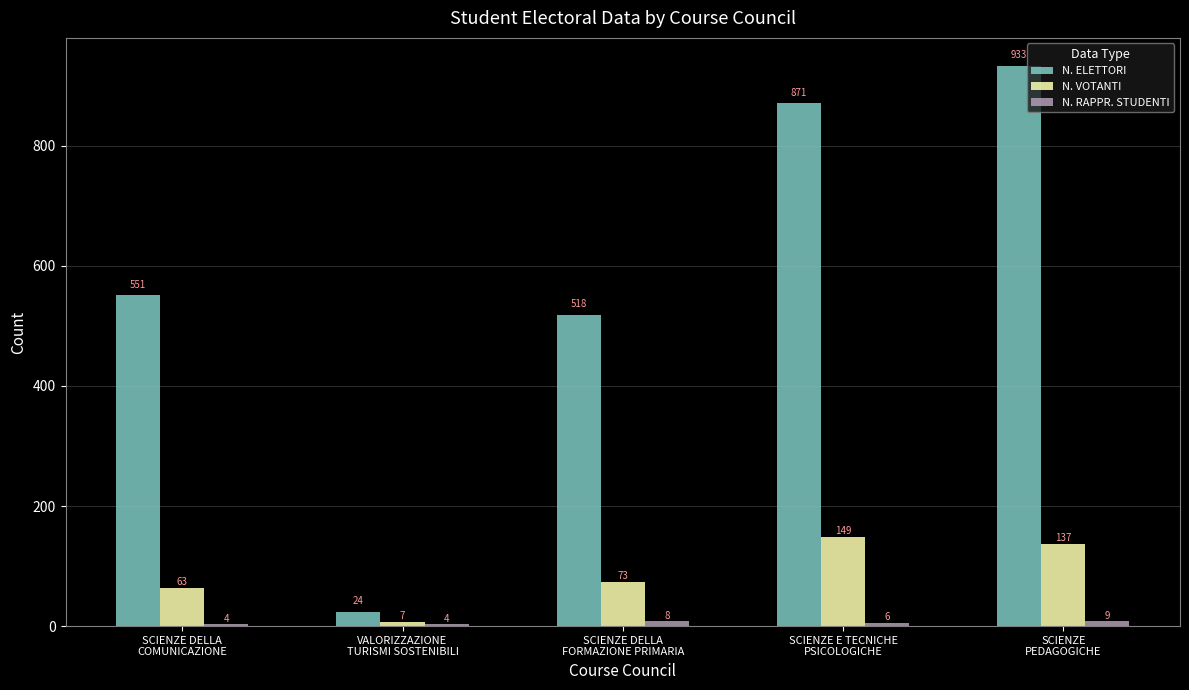

What is the sum of all N. ELETTORI values?

2897